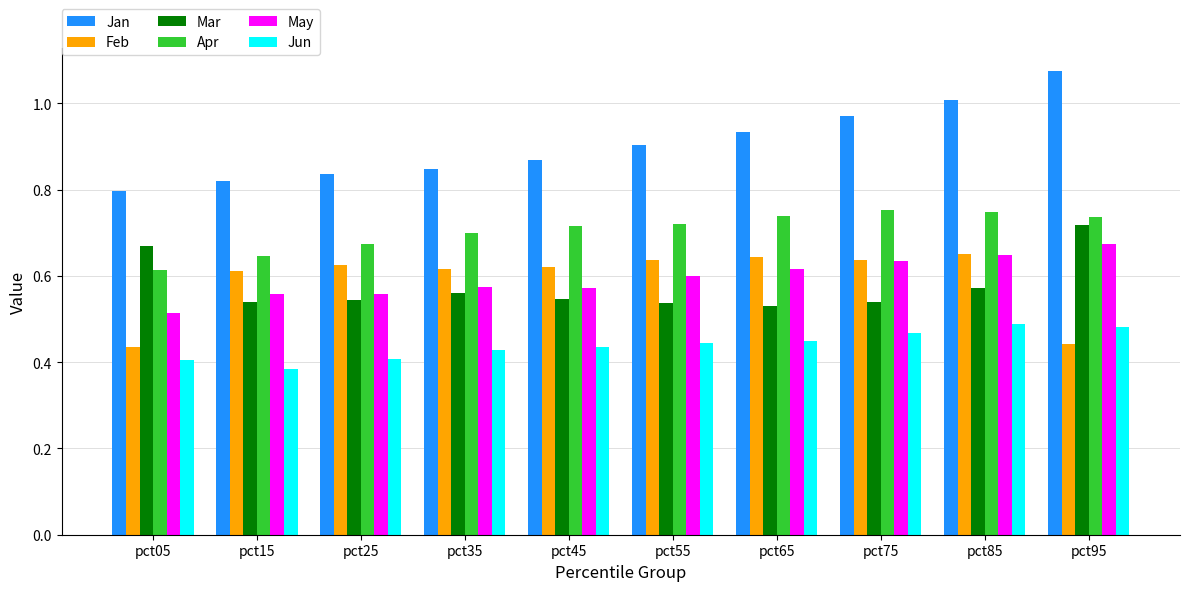

Where is May nearest to the value 0?

pct05